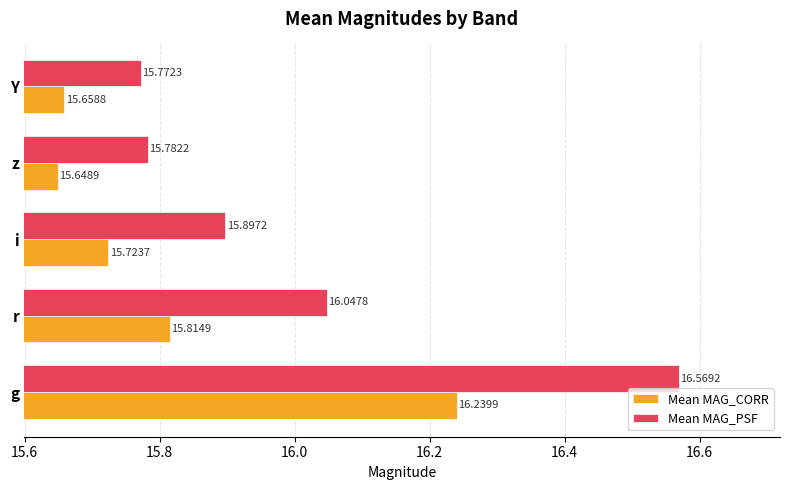

How many categories are shown in the chart?

5